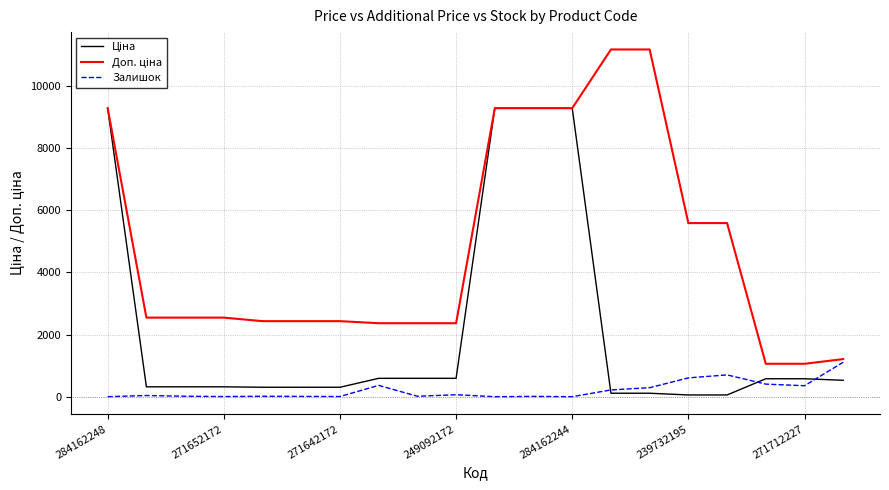

What is the greatest value displayed?

11182.0